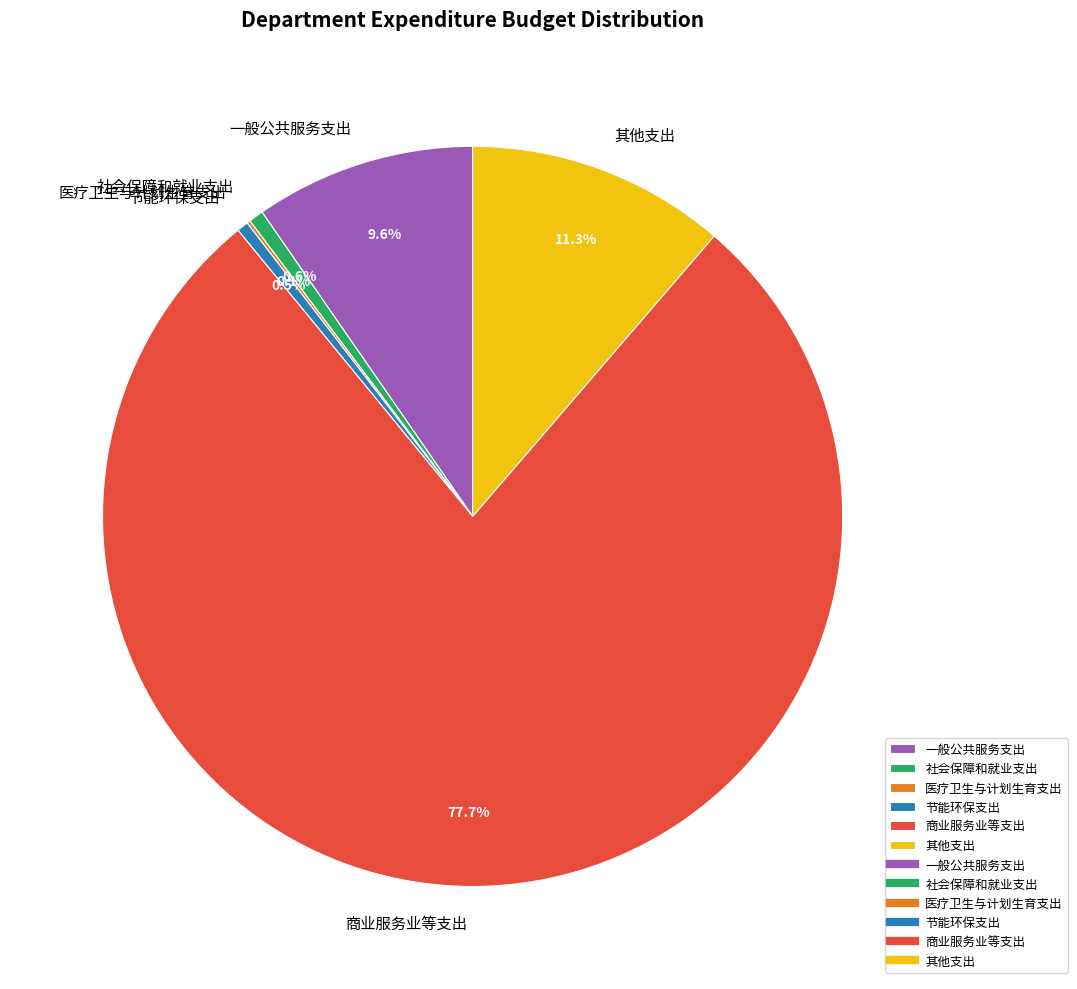

Which slice is the largest?

商业服务业等支出